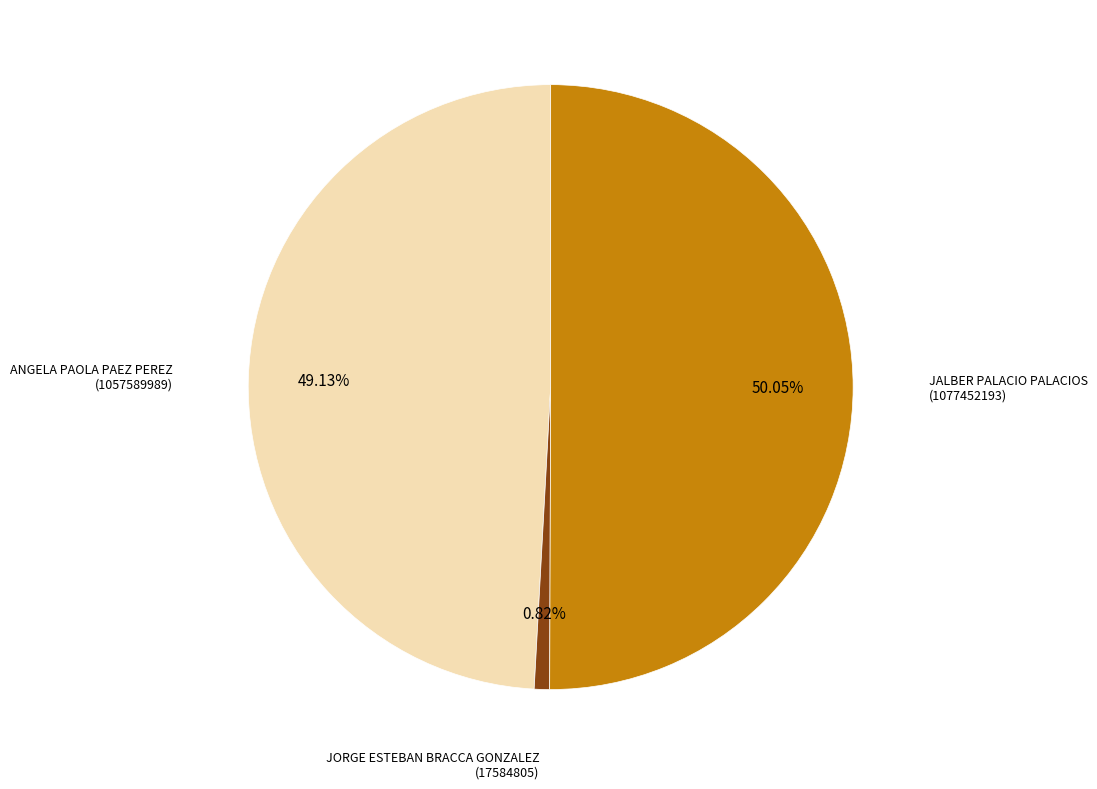

How many segments does this pie chart have?

3